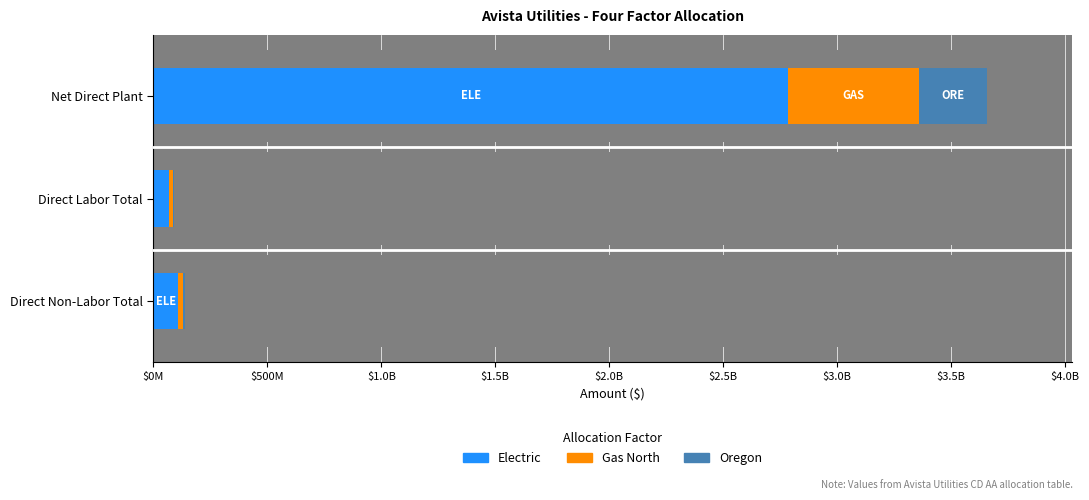

The Electric series shows 174234265 at Direct Non-Labor Total. True or false?

False